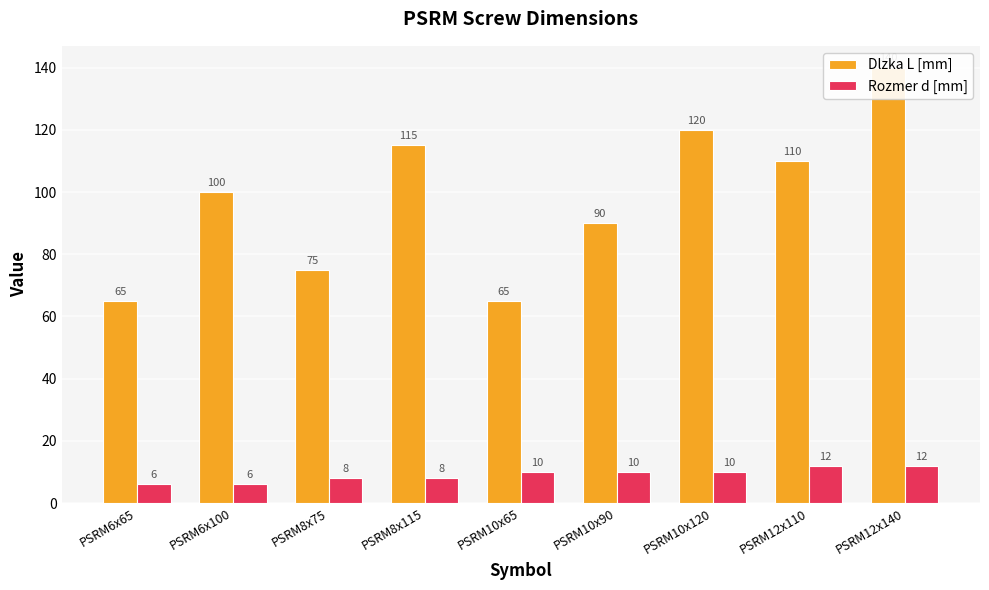

What are all the series names shown in the legend?

Dlzka L [mm], Rozmer d [mm]